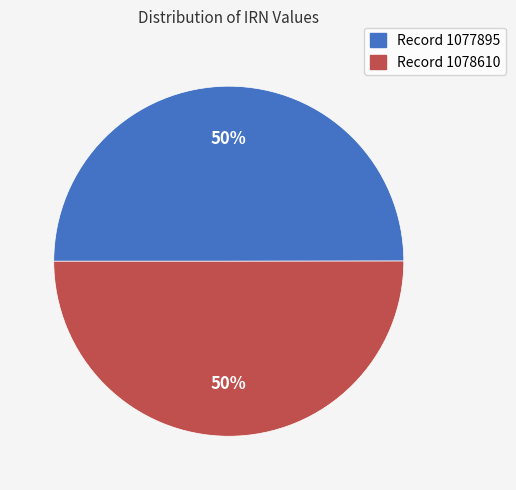

Combined, do Record 1078610 and Record 1077895 account for over 50%?

Yes